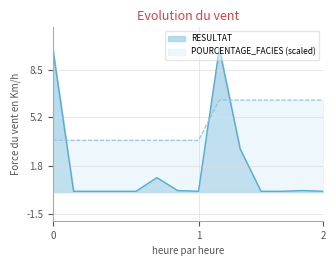

What are all the series names shown in the legend?

RESULTAT, POURCENTAGE_FACIES (scaled)